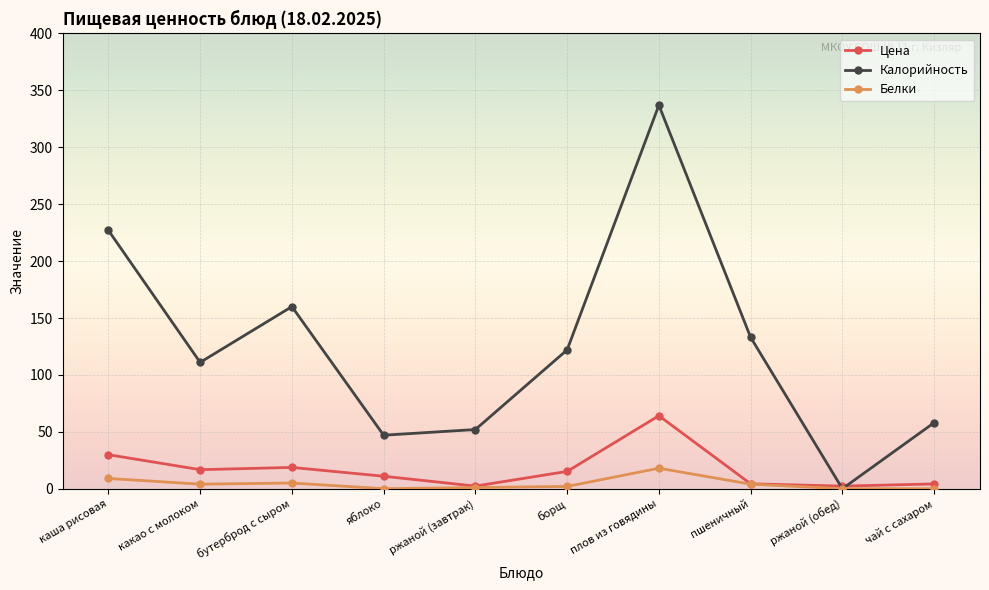

At which label does Белки reach its peak?

плов из говядины